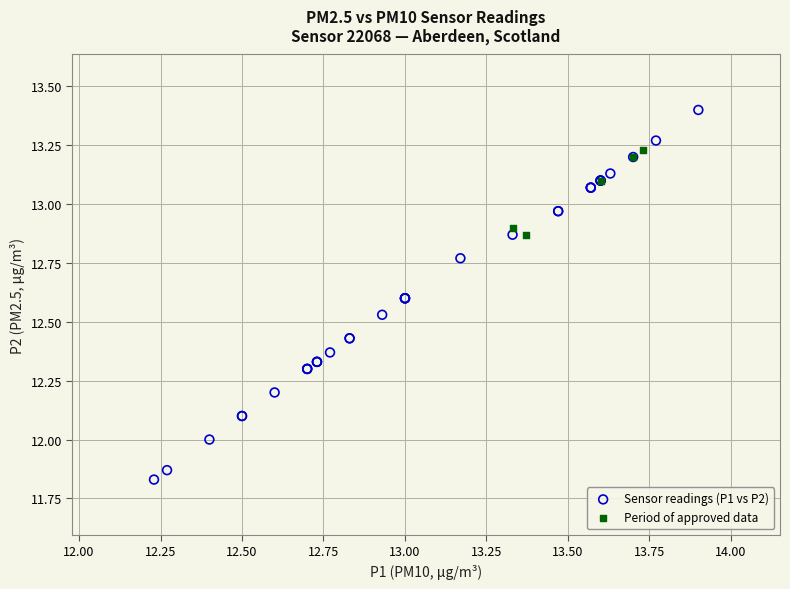

Which series has the largest Y range (max minus min)?

Sensor readings (P1 vs P2)